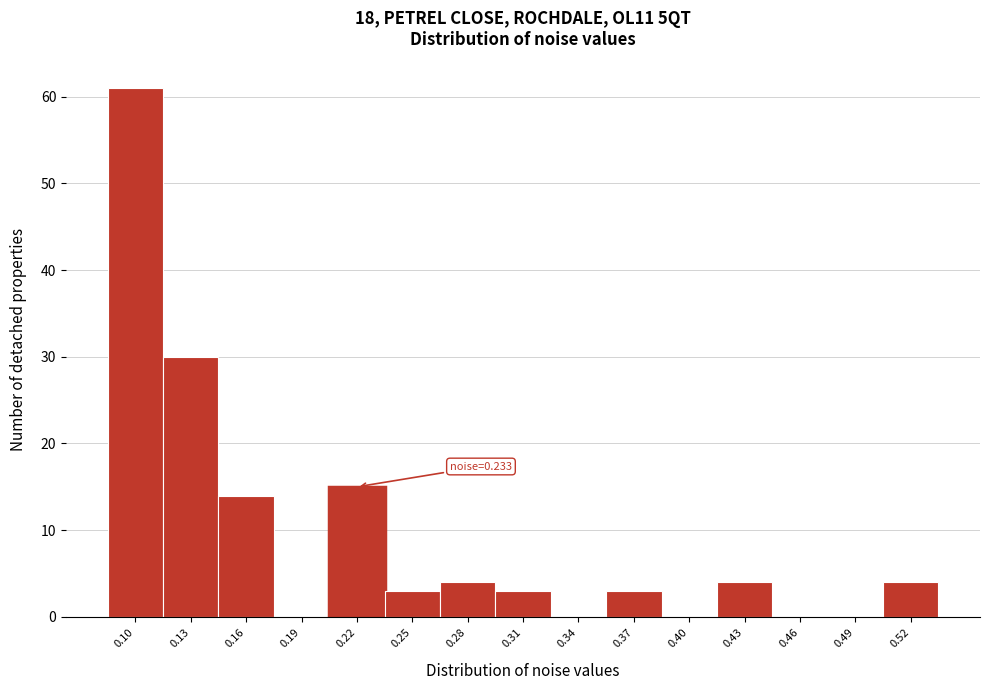

Reading left to right, list all the values displayed in this chart.

0.10=61	0.13=30	0.16=14	0.19=0	0.22=15	0.25=3	0.28=4	0.31=3	0.34=0	0.37=3	0.40=0	0.43=4	0.46=0	0.49=0	0.52=4